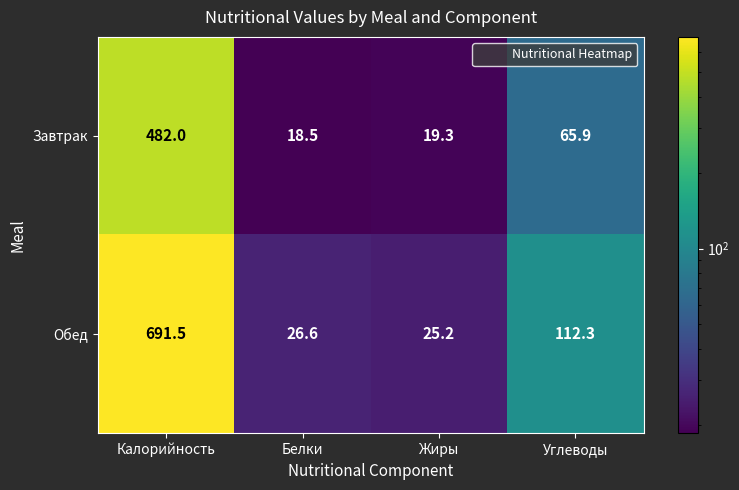

What is the lowest value of the Обед series?

25.2